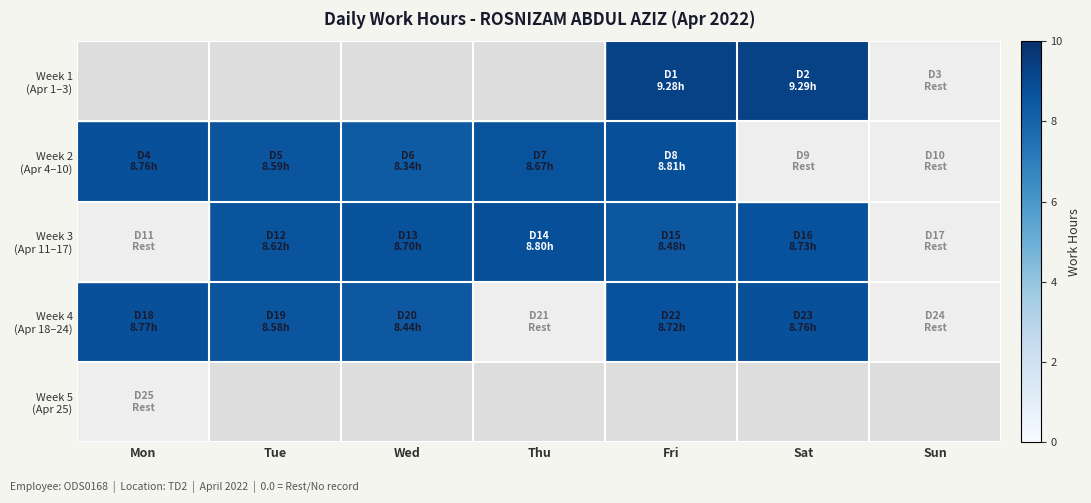

What is the difference between the highest and lowest values at Sat?

9.3